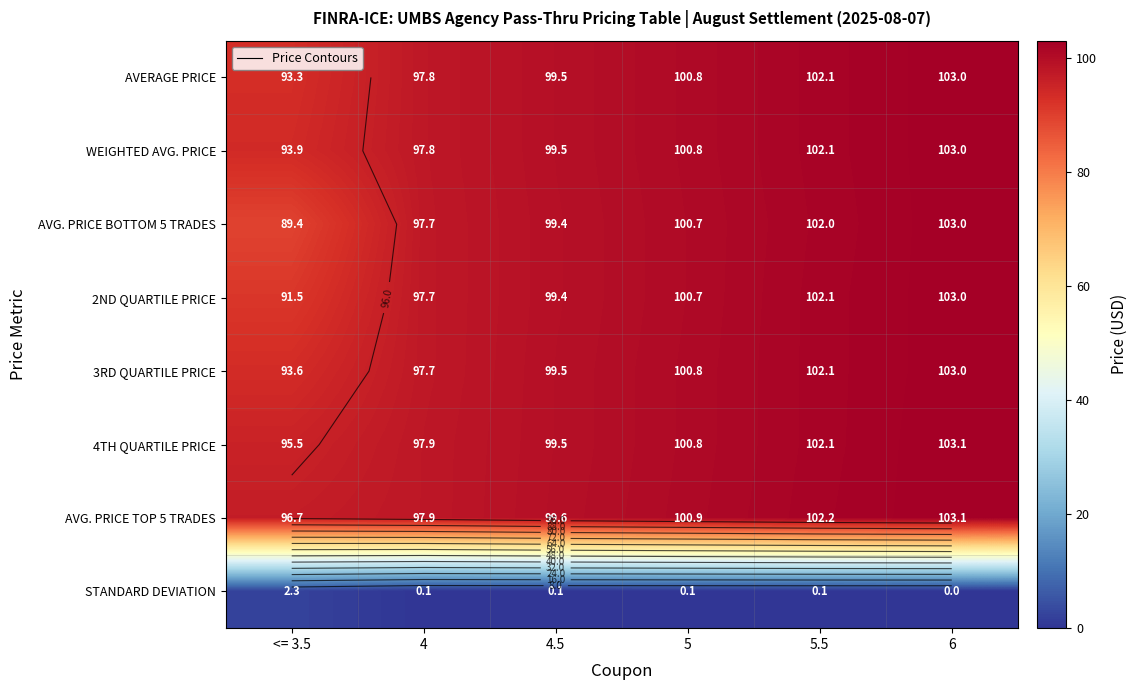

List the series in order of their peak value, lowest first.

STANDARD DEVIATION, AVERAGE PRICE, WEIGHTED AVG. PRICE, AVG. PRICE BOTTOM 5 TRADES, 2ND QUARTILE PRICE, 3RD QUARTILE PRICE, 4TH QUARTILE PRICE, AVG. PRICE TOP 5 TRADES